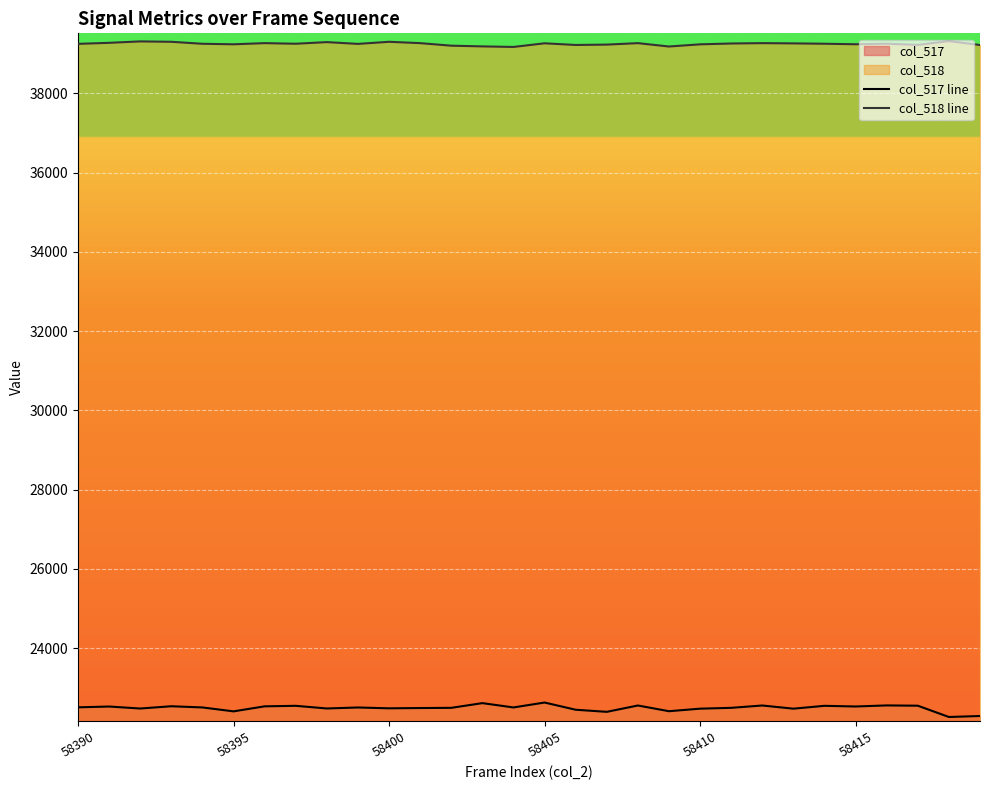

Which series has the largest total across all categories?

col_518 line